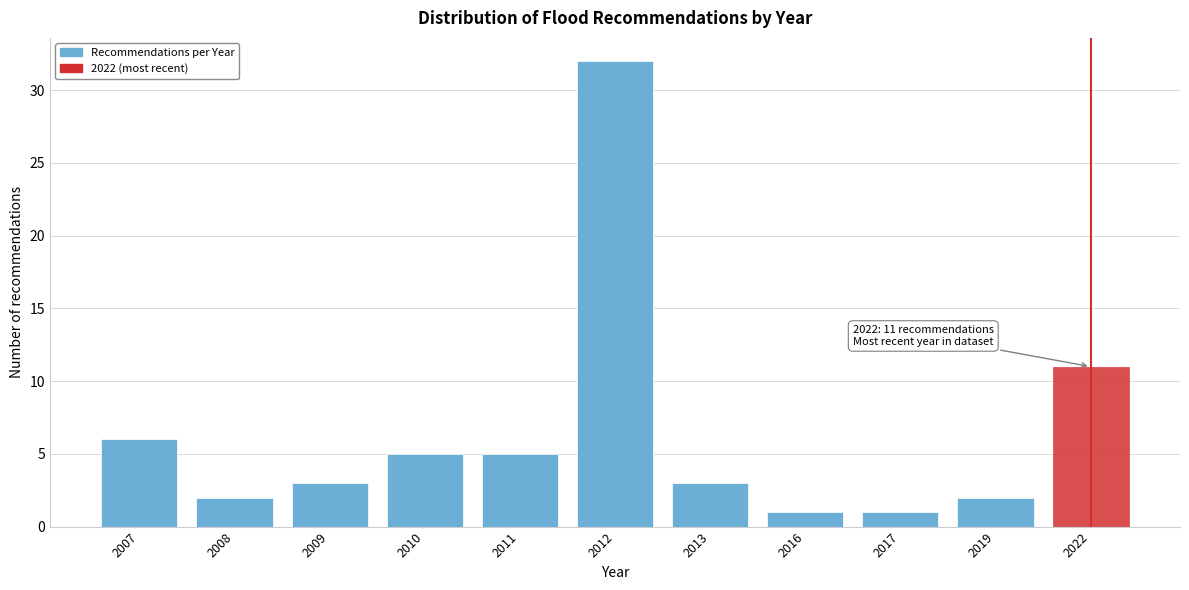

Reading left to right, transcribe all the data shown in this chart.

2007=6	2008=2	2009=3	2010=5	2011=5	2012=32	2013=3	2016=1	2017=1	2019=2	2022=11